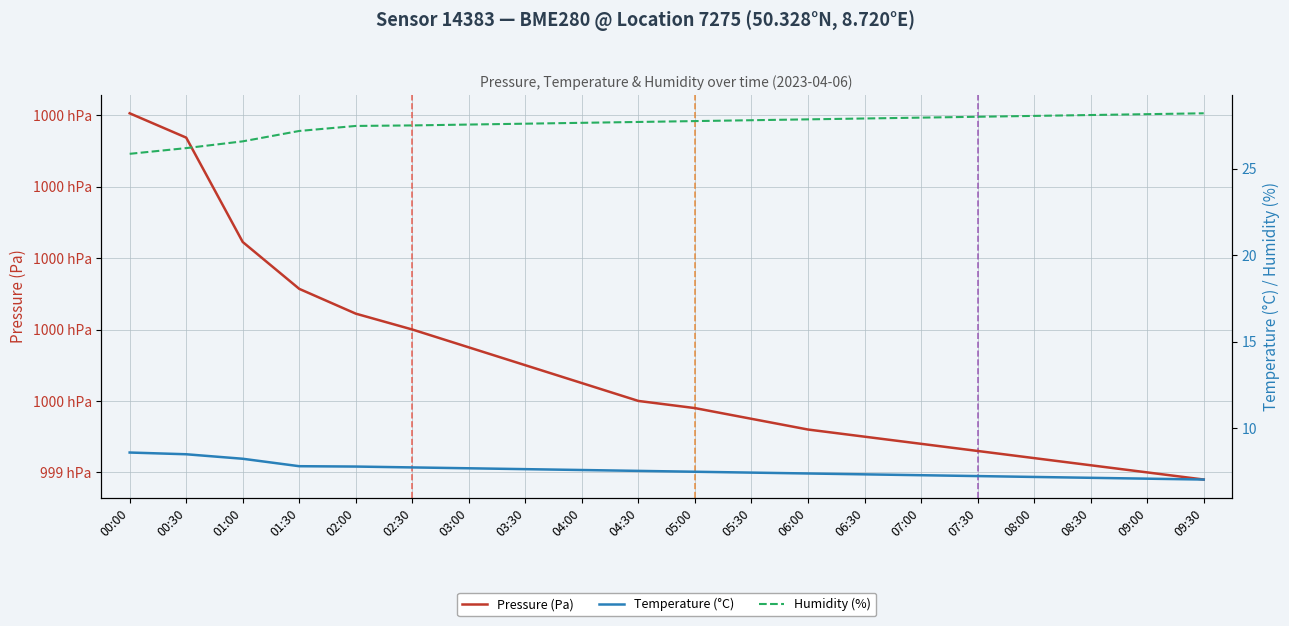

What position from the right is 03:00?

14